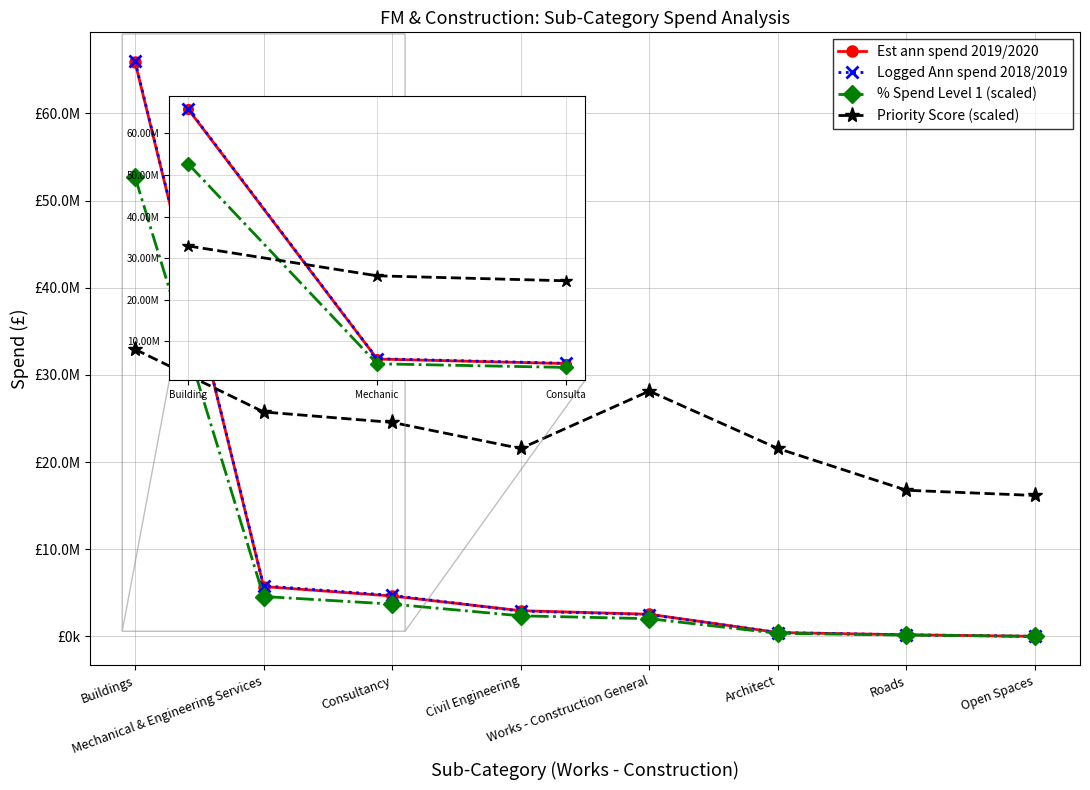

What is the label of the 8th point from the right?

Buildings